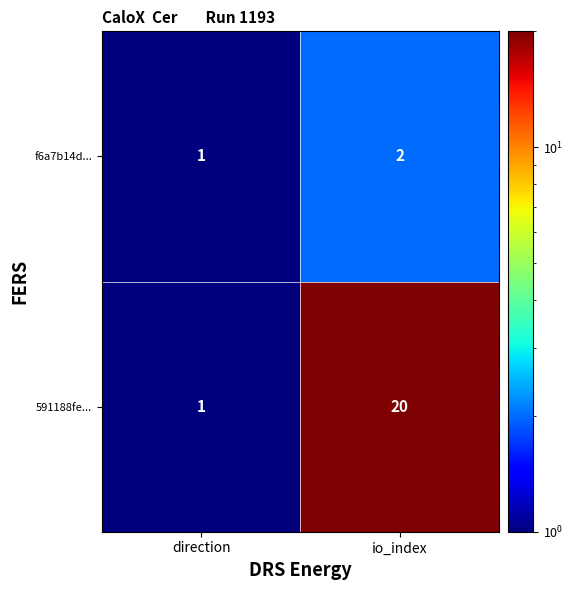

At which category is the sum across all series the highest?

io_index